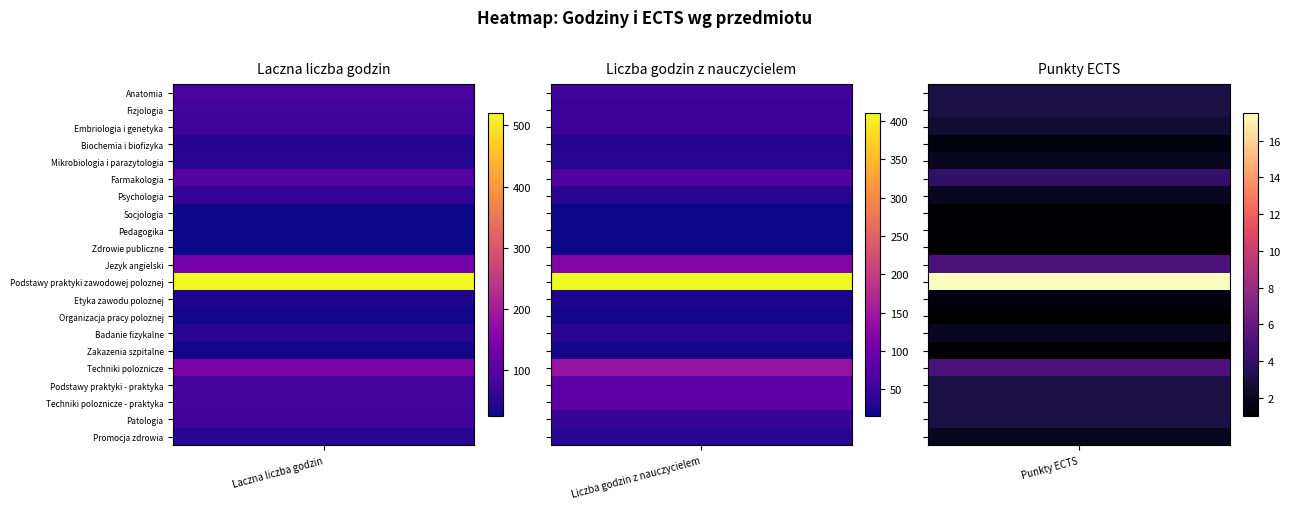

The value of Etyka zawodu poloznej at 2 is 1.5. True or false?

True